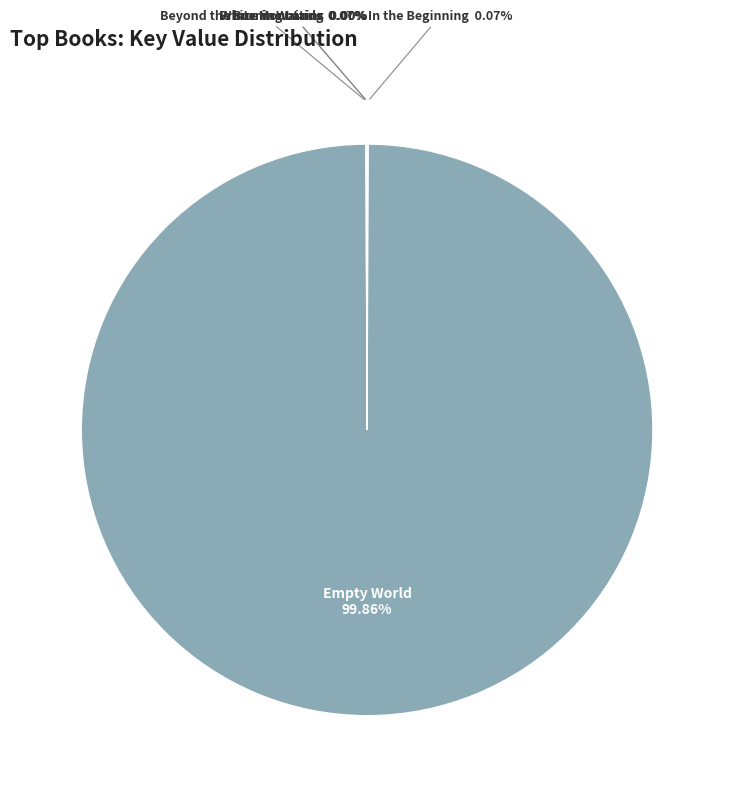

What is the largest slice in the pie chart?

Empty World